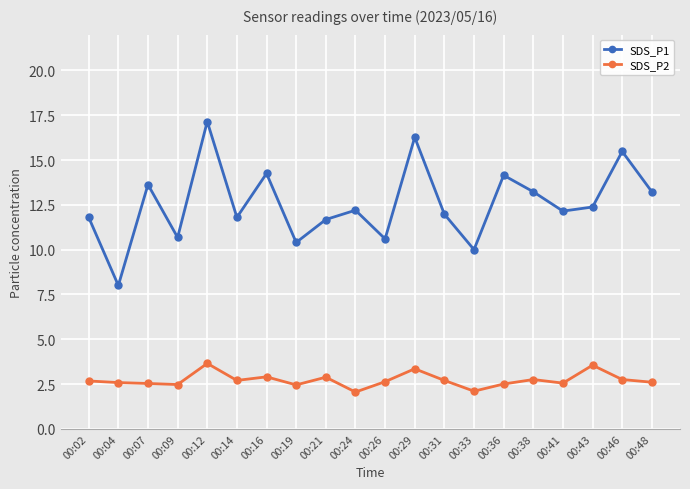

Rank the series at 00:14 from highest to lowest value.

SDS_P1, SDS_P2